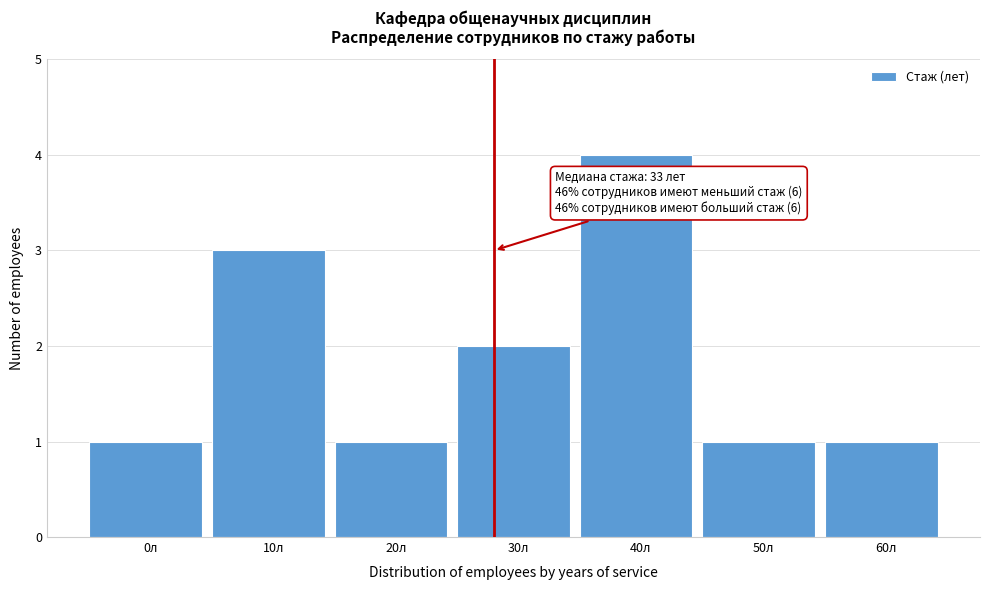

Reading left to right, what are all the values shown in this chart?

0л=1	10л=3	20л=1	30л=2	40л=4	50л=1	60л=1